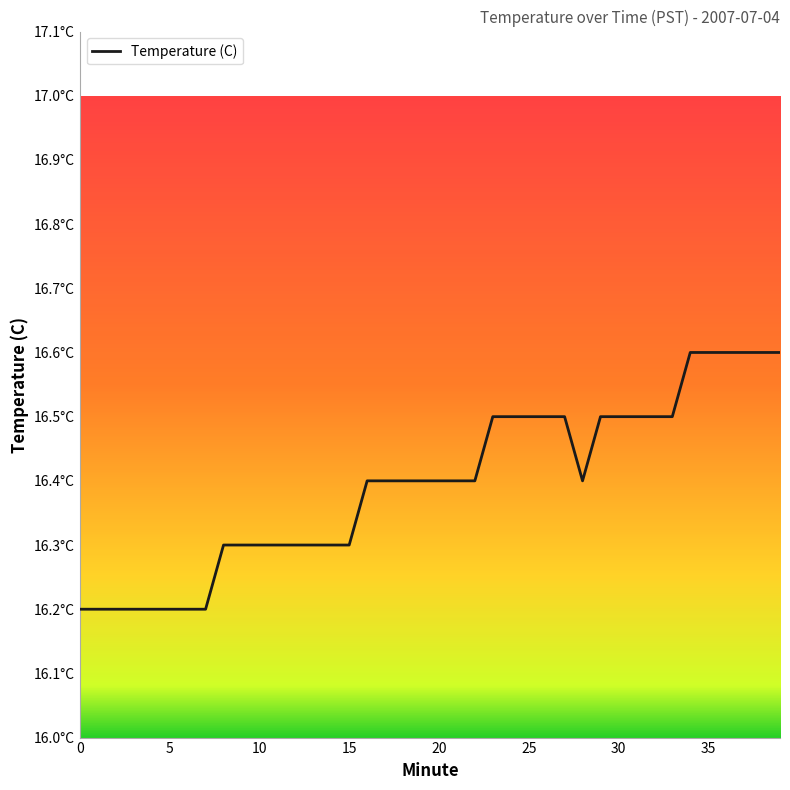

What is the value of the 15th point from the left?

16.3